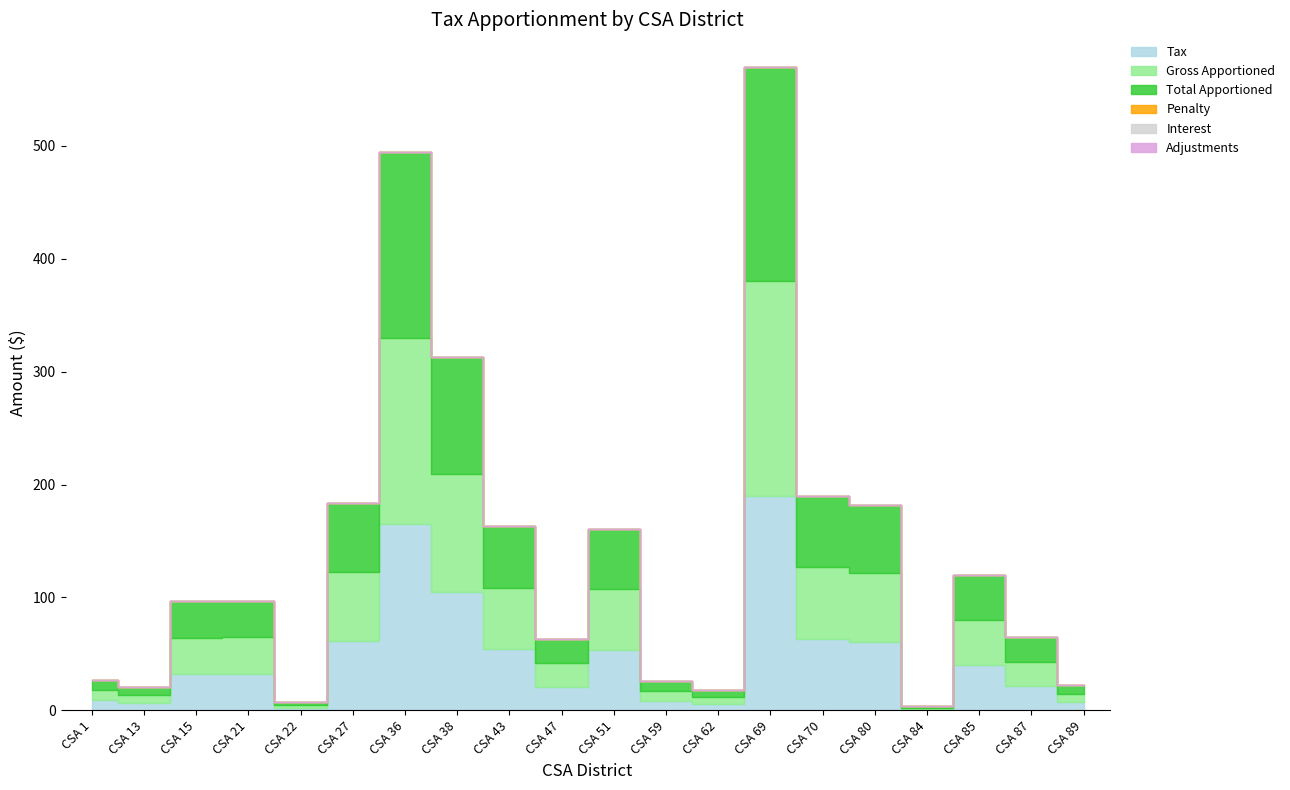

What are all the series names shown in the legend?

Tax, Penalty, Interest, Gross Apportioned, Adjustments, Total Apportioned